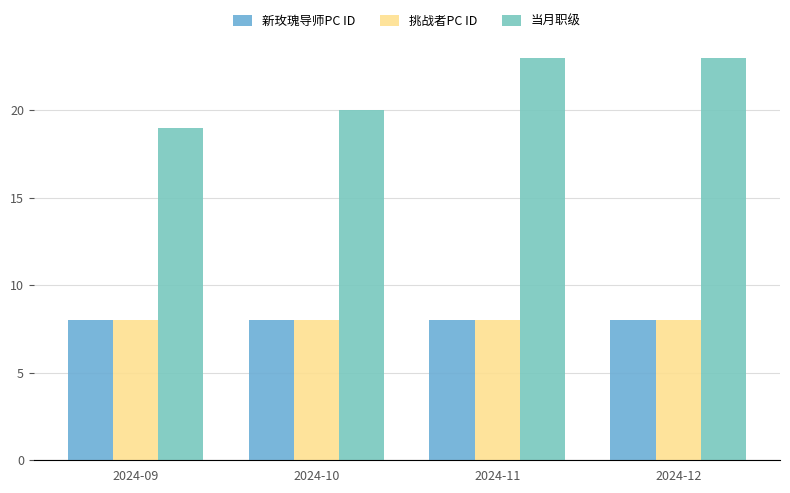

What is the value of the 新玫瑰导师PC ID bar at the 1st from the left?

8